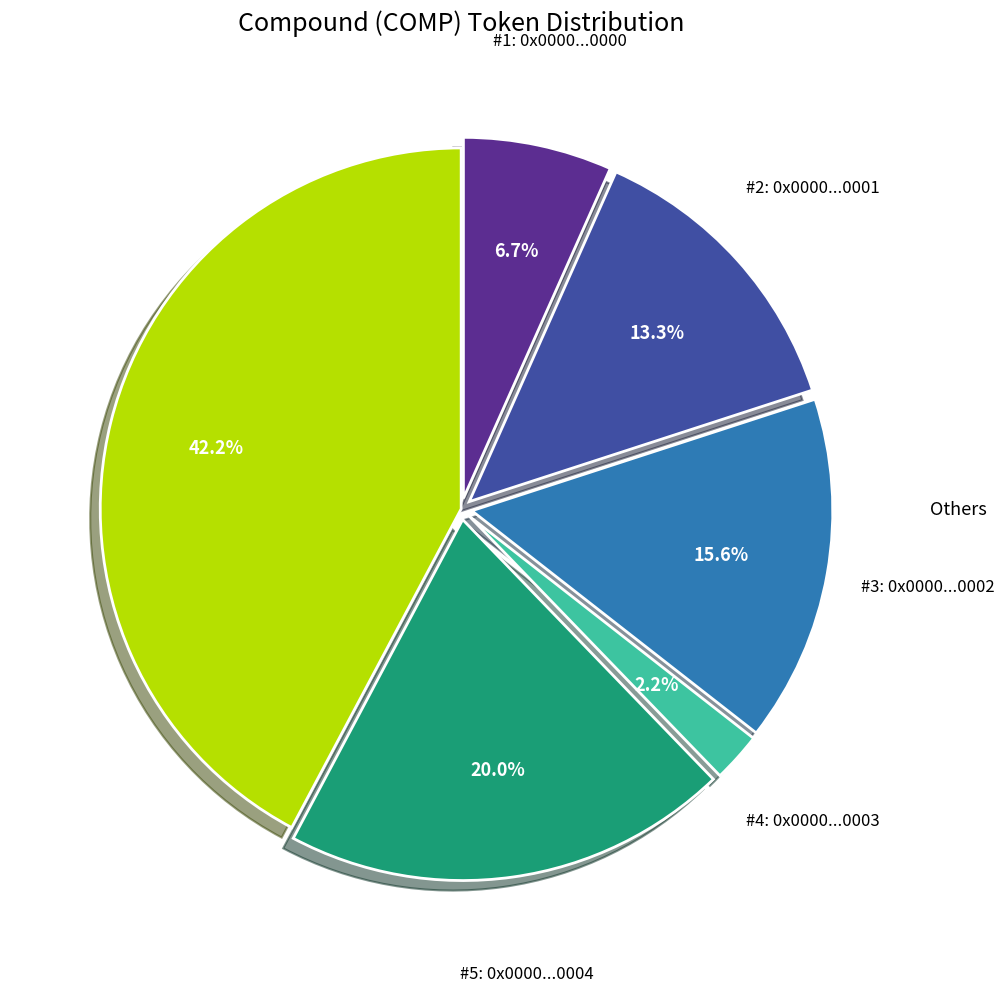

Does any single category account for the majority?

No